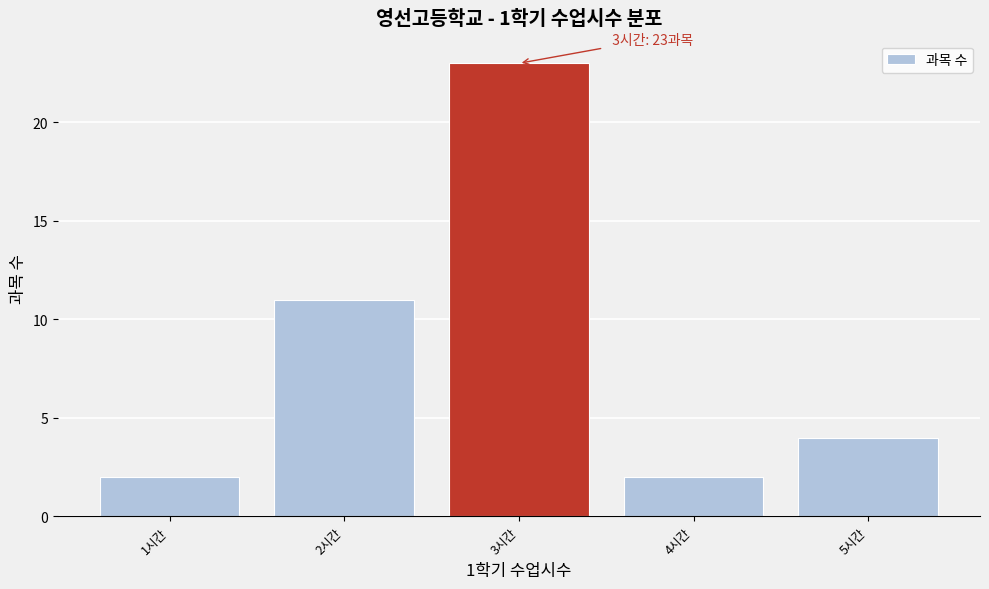

Over which range of the x-axis is the bar tallest?

2.5 to 3.5